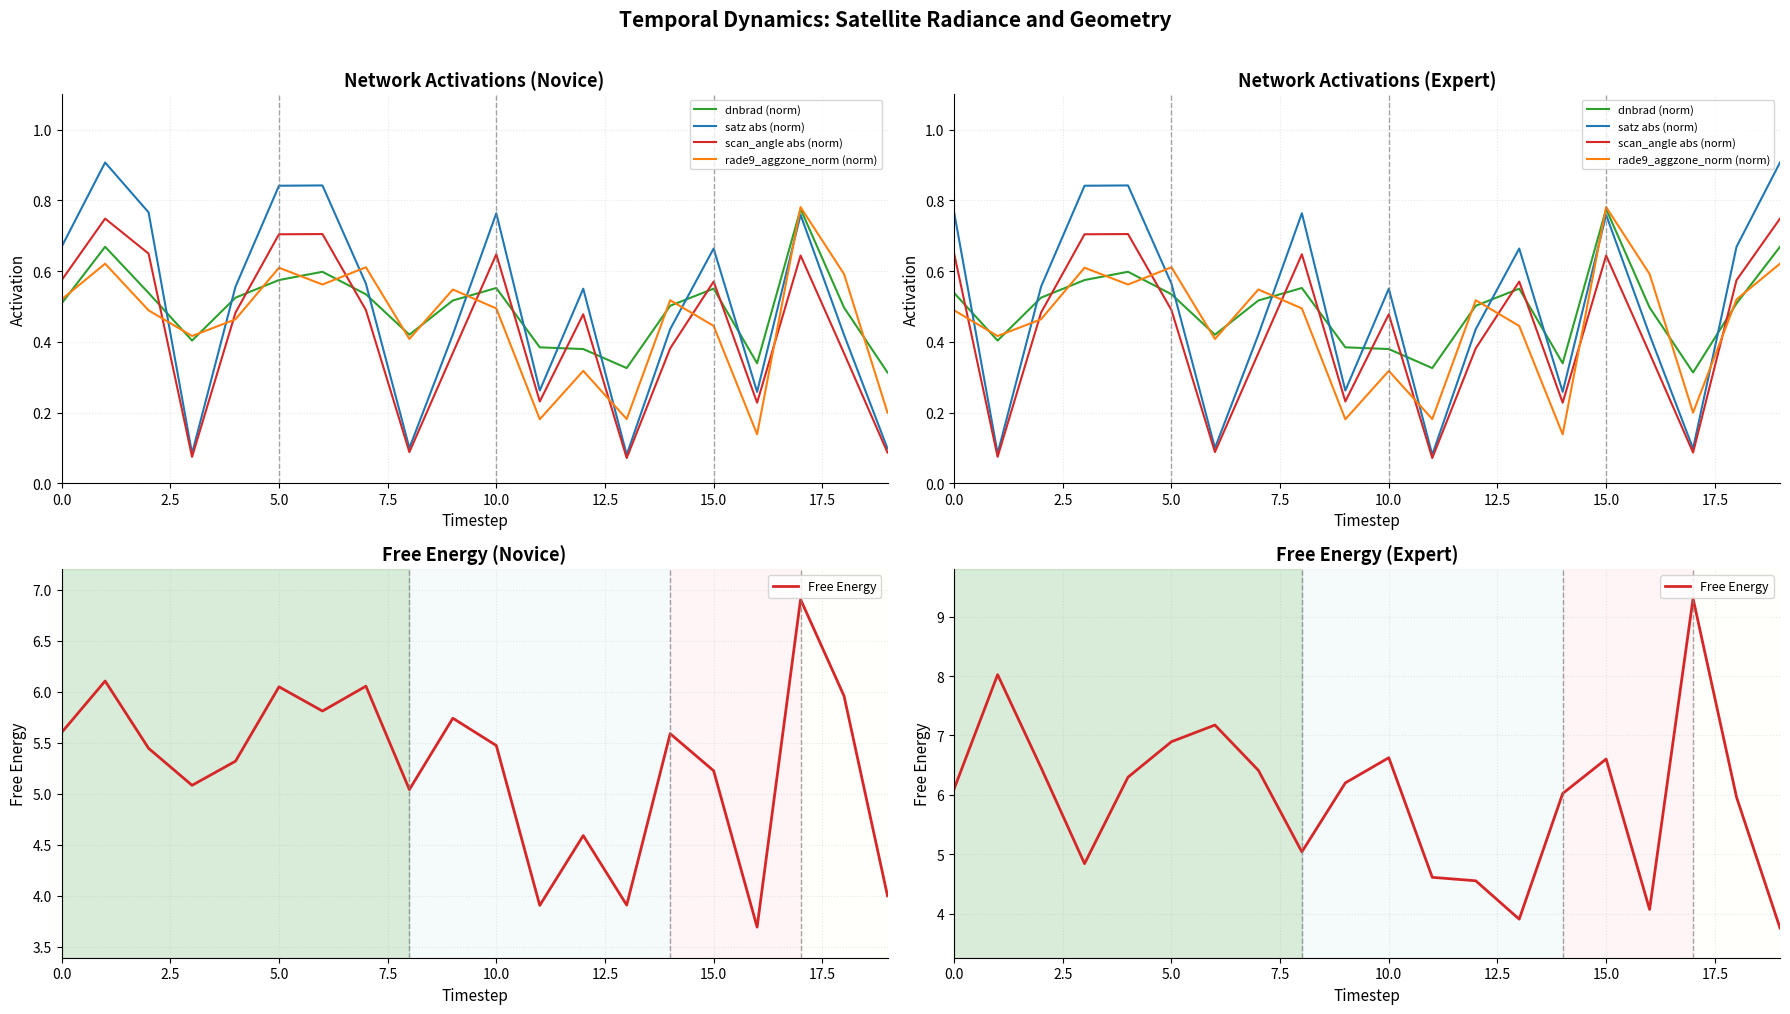

The rade9_aggzone_norm (norm) series shows 0.2 at 17. True or false?

True